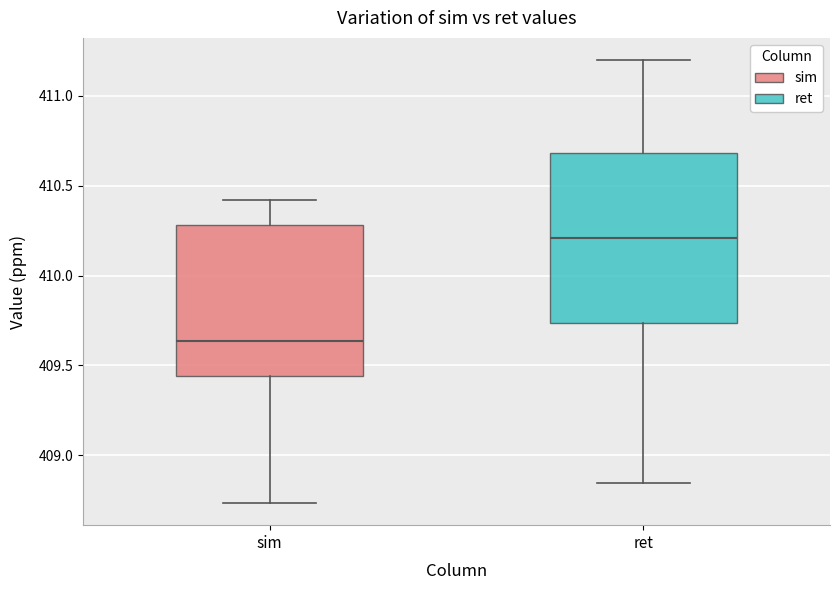

Reading left to right, transcribe this box plot: for each box, give where its median line is, the range the box spans, and where its two whiskers end, as read against the y-axis. The values are not printed on the chart, so give them approximately, as read against the axis.

sim: median 409.65, box 409.45 to 410.30, whiskers 408.75 to 410.40
ret: median 410.20, box 409.75 to 410.70, whiskers 408.85 to 411.20